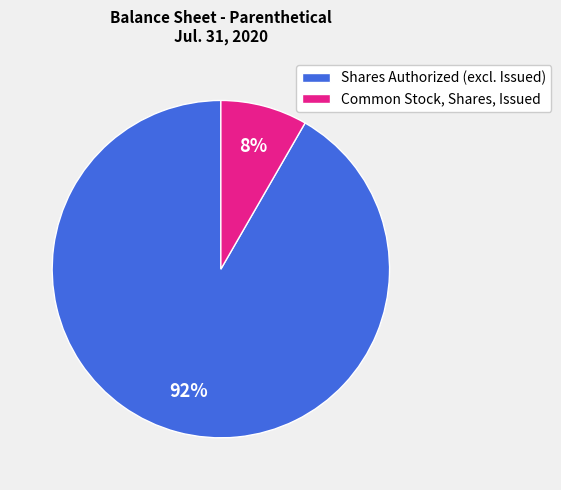

The Shares Authorized (excl. Issued) slice represents 92% of the pie. True or false?

True